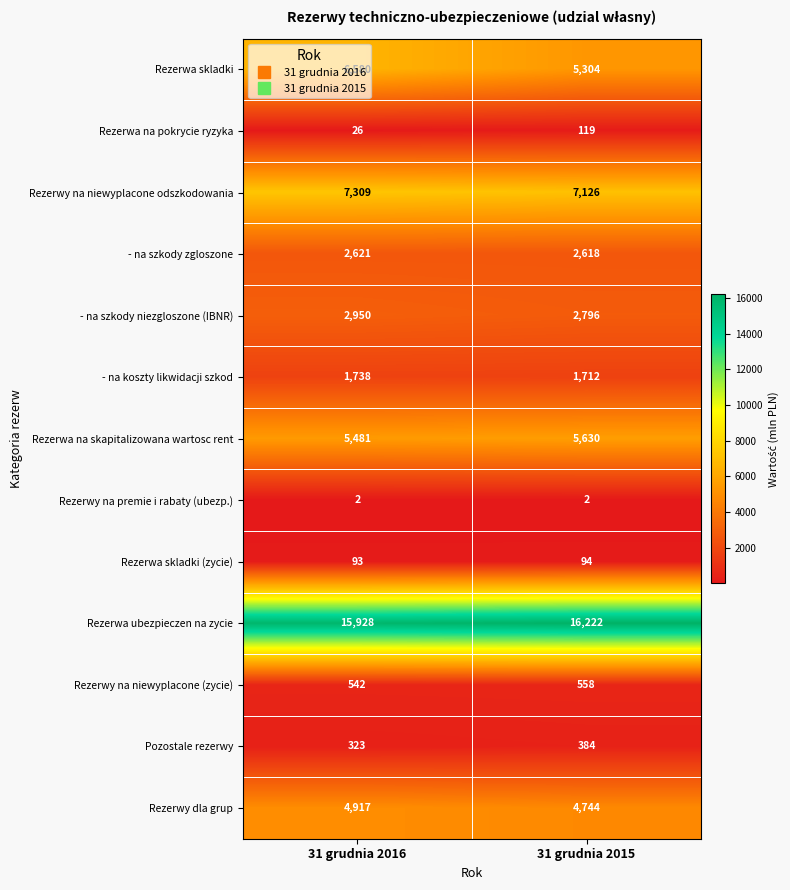

Between 31 grudnia 2016 and 31 grudnia 2015, which series saw the biggest shift?

Rezerwa skladki